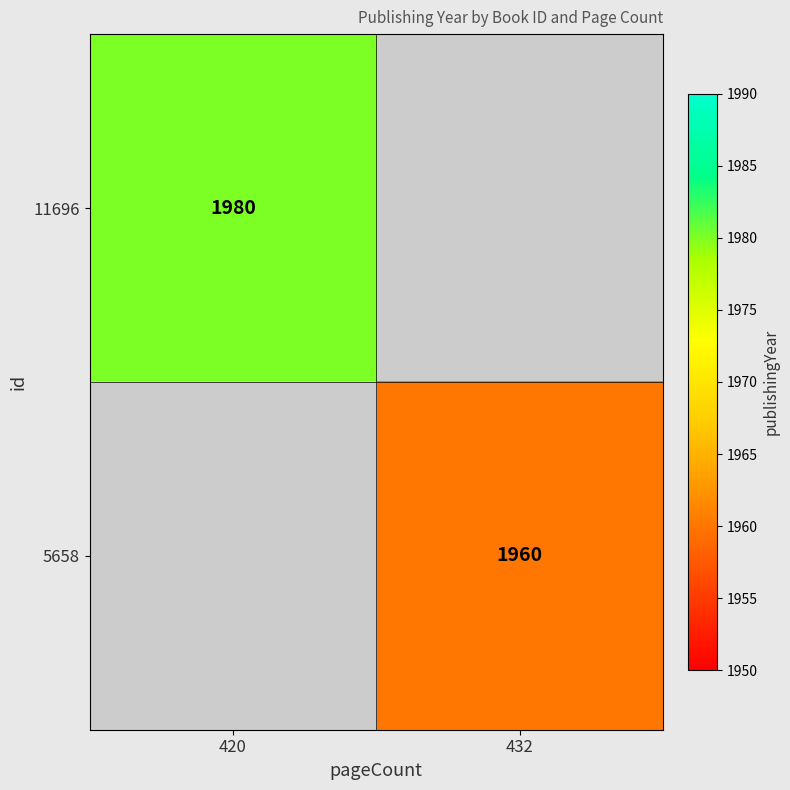

Is it true that 11696 equals 761 at 420?

False